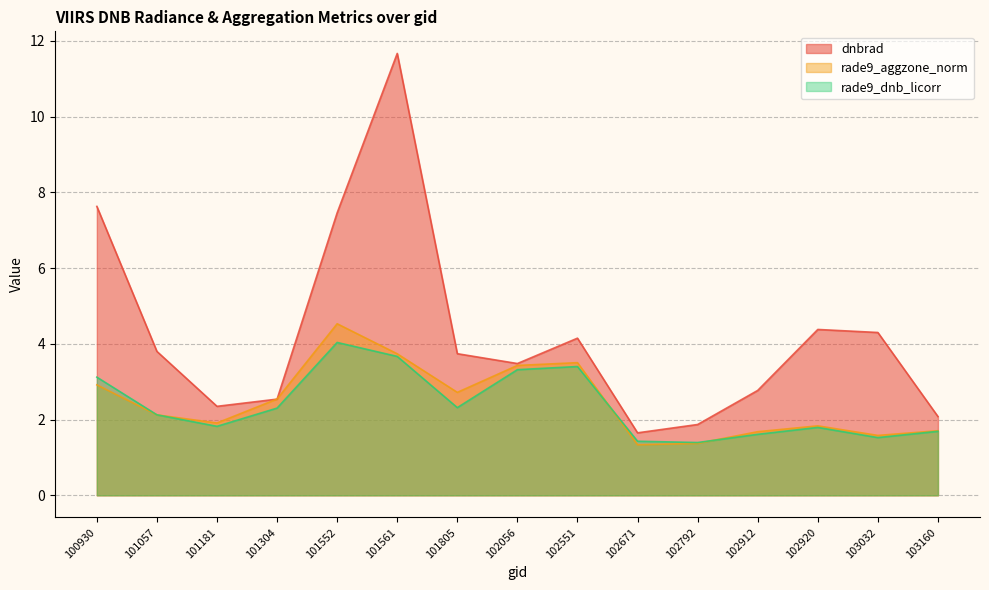

How many series are shown in this chart?

3